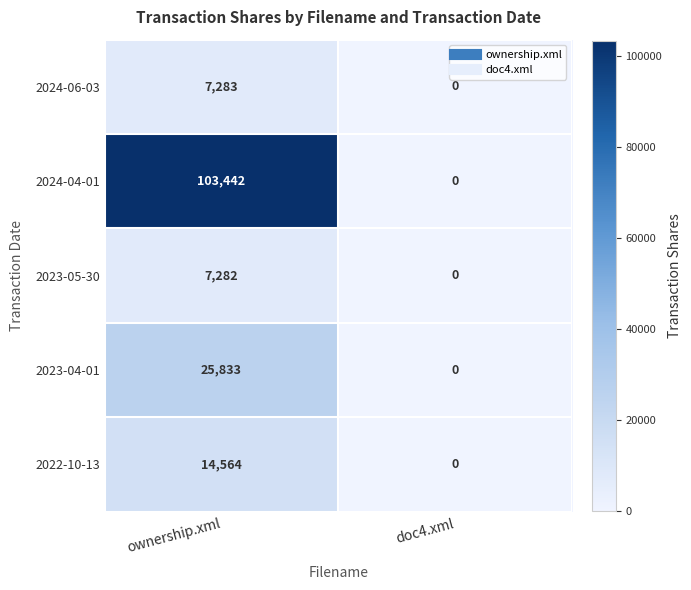

How many distinct data groups are displayed?

5